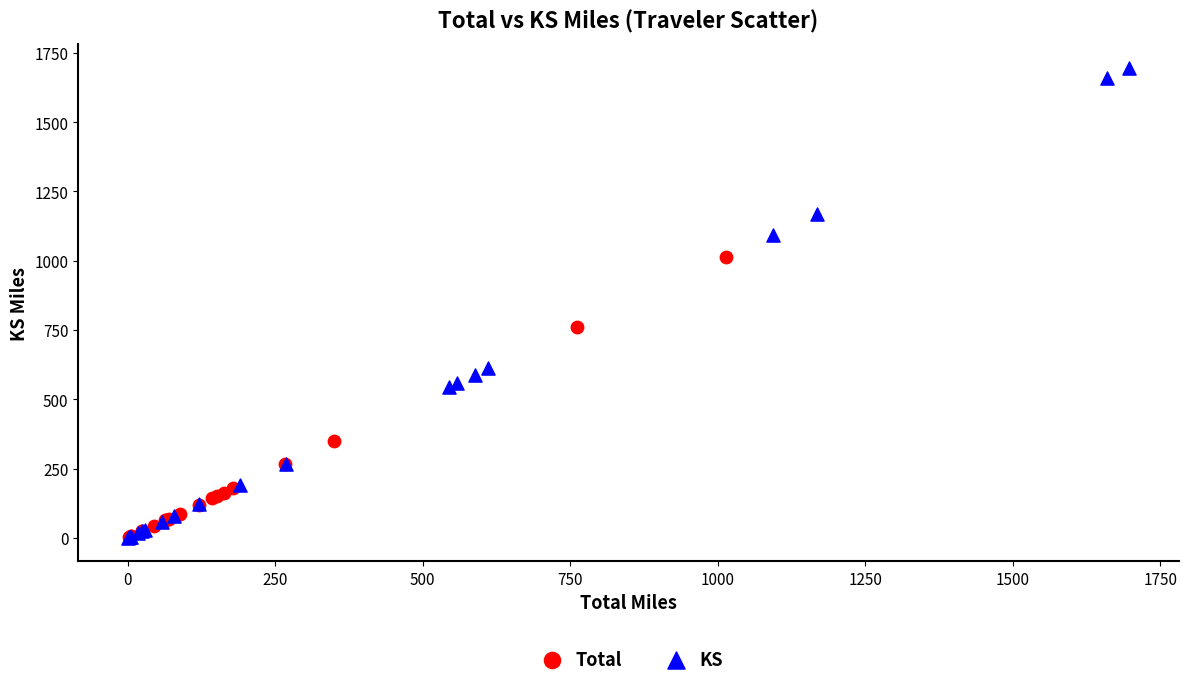

Which series contains the highest Y value?

KS